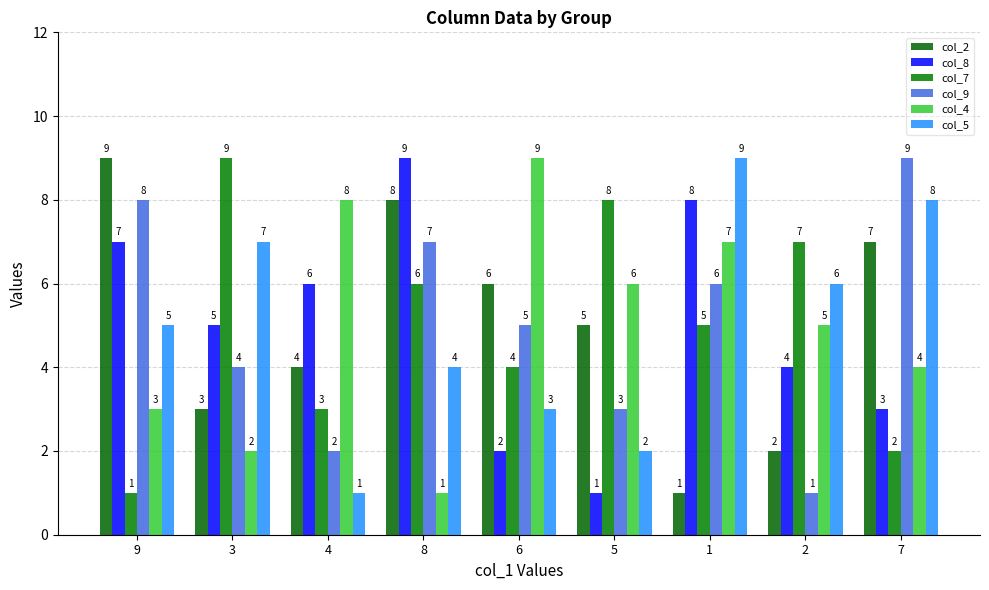

How many groups of bars are there?

9